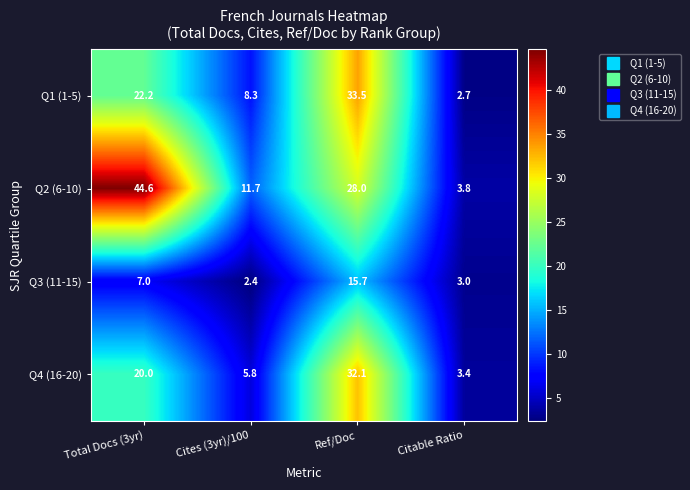

What is the maximum value for Q4 (16-20)?

32.1